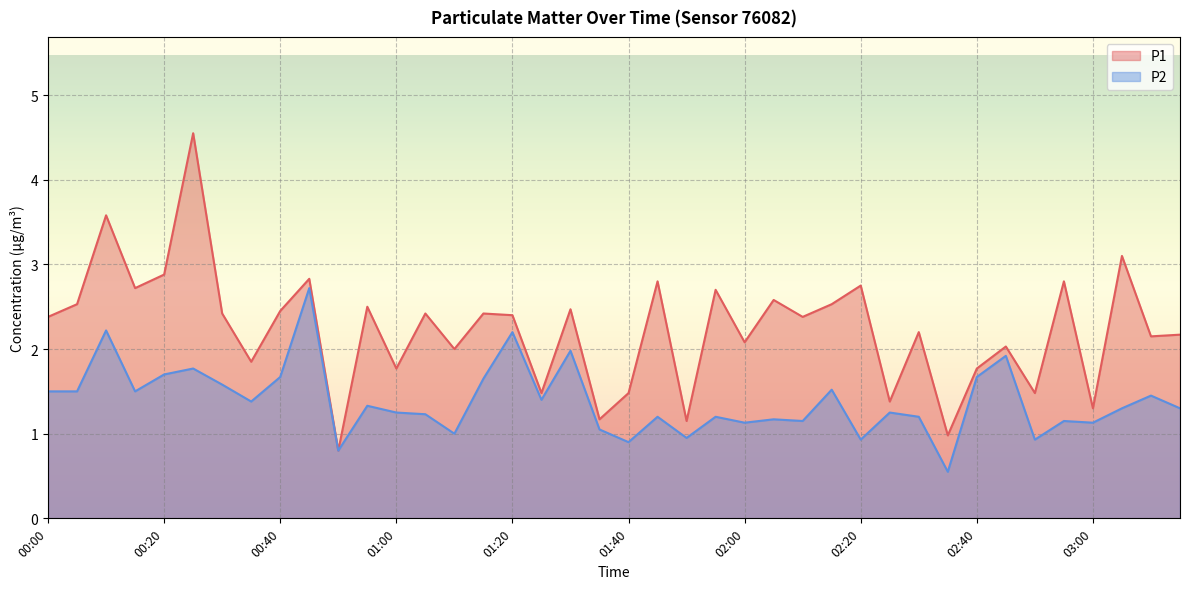

Reading left to right, list all the values displayed in this chart.

P1: 00:00=2.4	00:05=2.5	00:10=3.6	00:15=2.7	00:20=2.9	00:25=4.5	00:30=2.4	00:35=1.9	00:40=2.5	00:45=2.8	00:50=0.8	00:55=2.5	01:00=1.8	01:05=2.4	01:10=2.0	01:15=2.4	01:20=2.4	01:25=1.5	01:30=2.5	01:35=1.2	01:40=1.5	01:45=2.8	01:50=1.1	01:55=2.7	02:00=2.1	02:05=2.6	02:10=2.4	02:15=2.5	02:20=2.8	02:25=1.4	02:30=2.2	02:35=1.0	02:40=1.8	02:45=2.0	02:50=1.5	02:55=2.8	03:00=1.3	03:05=3.1	03:10=2.1	03:16=2.2
P2: 00:00=1.5	00:05=1.5	00:10=2.2	00:15=1.5	00:20=1.7	00:25=1.8	00:30=1.6	00:35=1.4	00:40=1.7	00:45=2.7	00:50=0.8	00:55=1.3	01:00=1.2	01:05=1.2	01:10=1.0	01:15=1.6	01:20=2.2	01:25=1.4	01:30=2.0	01:35=1.1	01:40=0.9	01:45=1.2	01:50=0.9	01:55=1.2	02:00=1.1	02:05=1.2	02:10=1.1	02:15=1.5	02:20=0.9	02:25=1.2	02:30=1.2	02:35=0.6	02:40=1.7	02:45=1.9	02:50=0.9	02:55=1.1	03:00=1.1	03:05=1.3	03:10=1.4	03:16=1.3